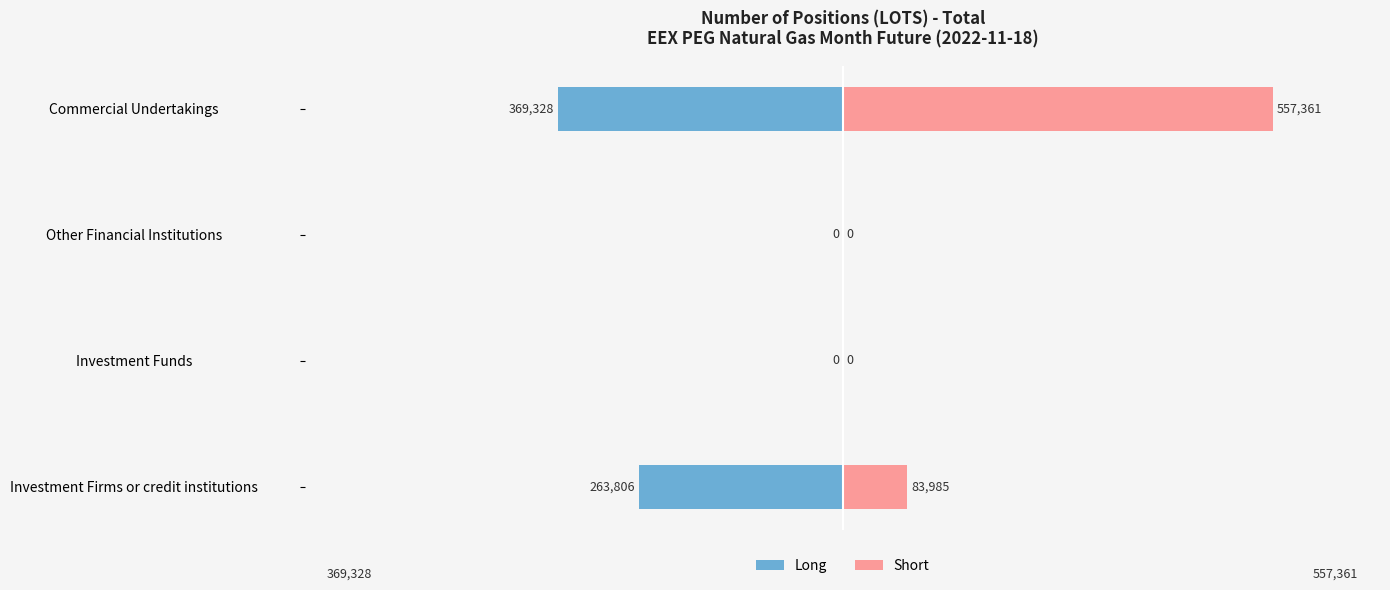

What is the value of the Short bar at the 4th from the left?

557361